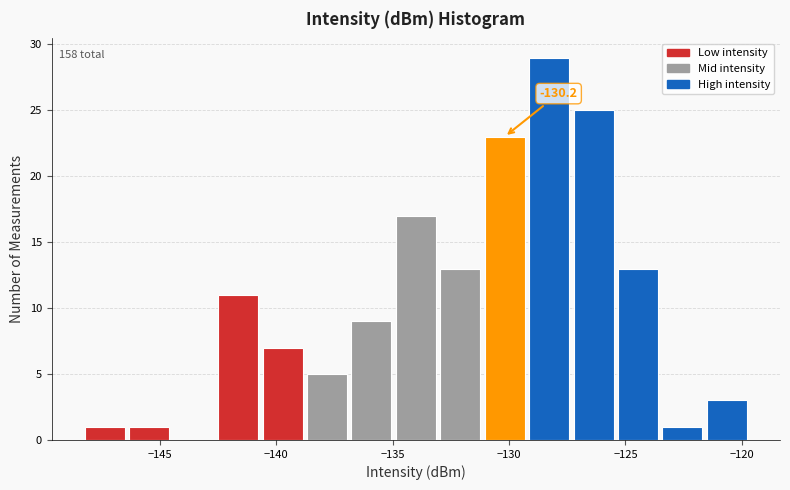

Read against the x-axis, roughly where is the centre of the tallest bar?

-128.5